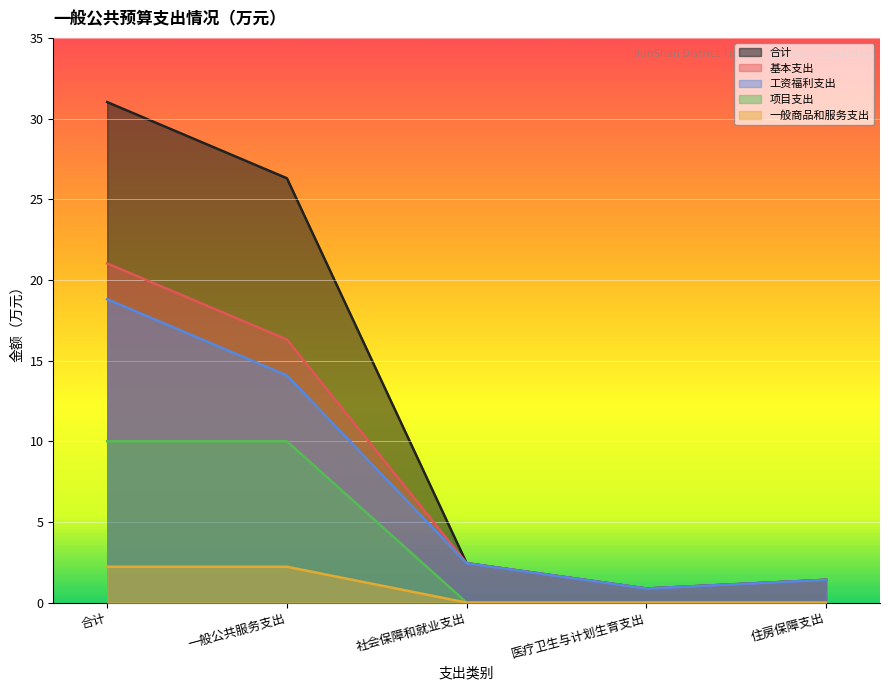

What is the average value of the 合计 series?

12.4